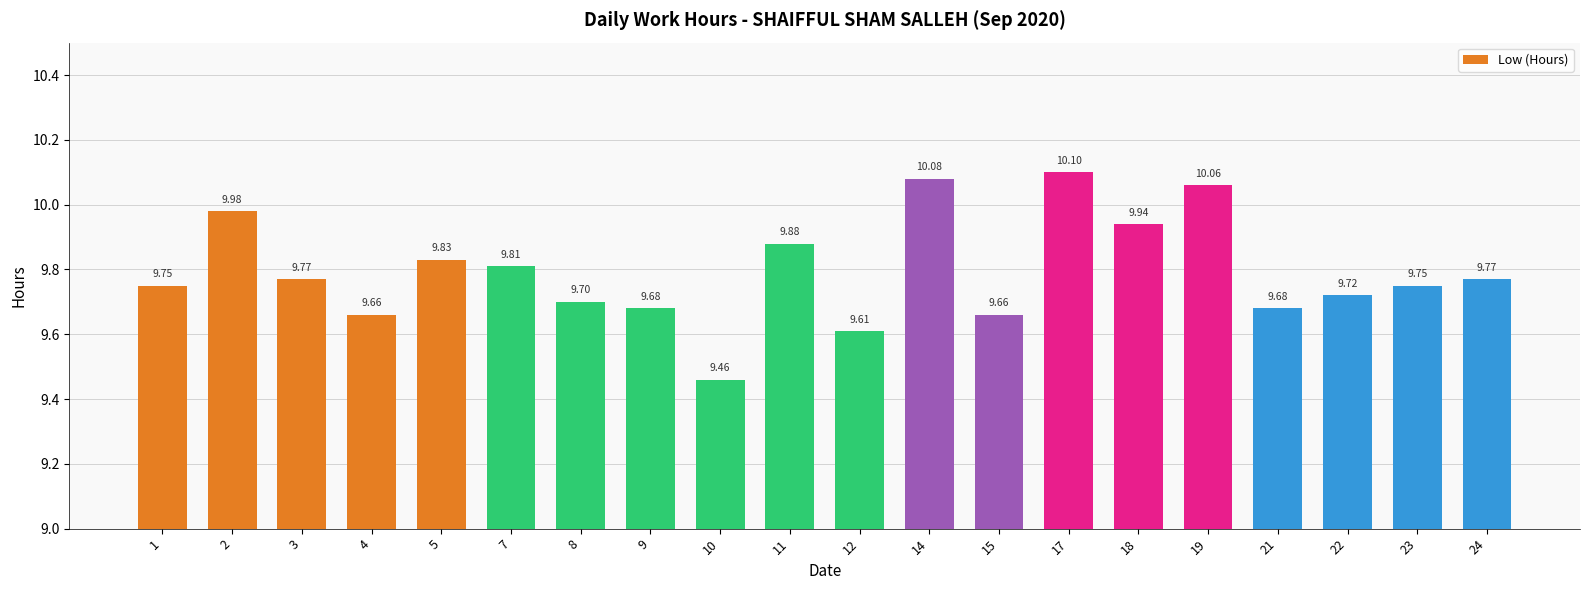

Is it true that the value at 23 is 9.8?

True